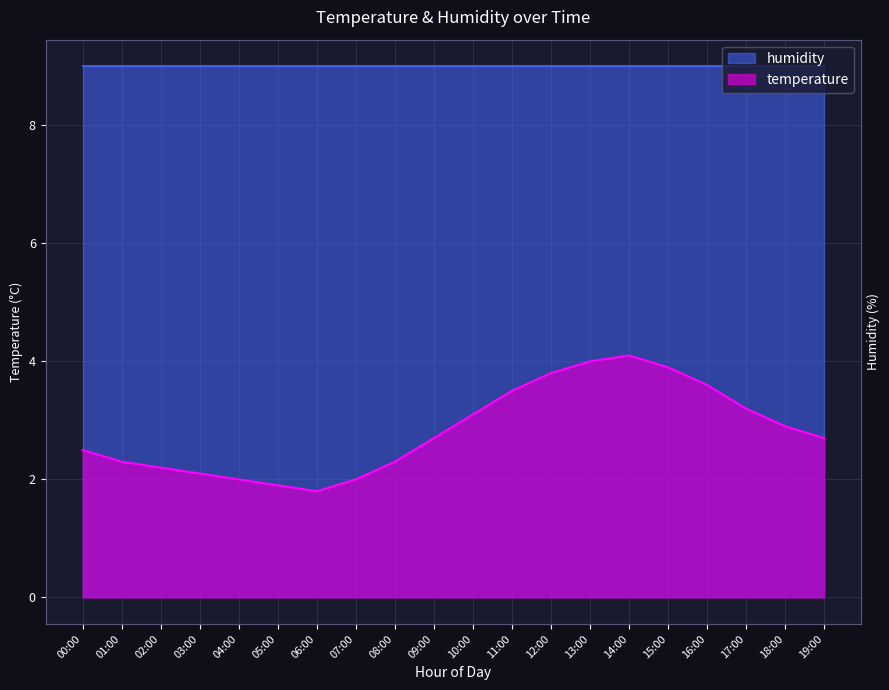

What is the difference between the second highest and second lowest values?

2.1